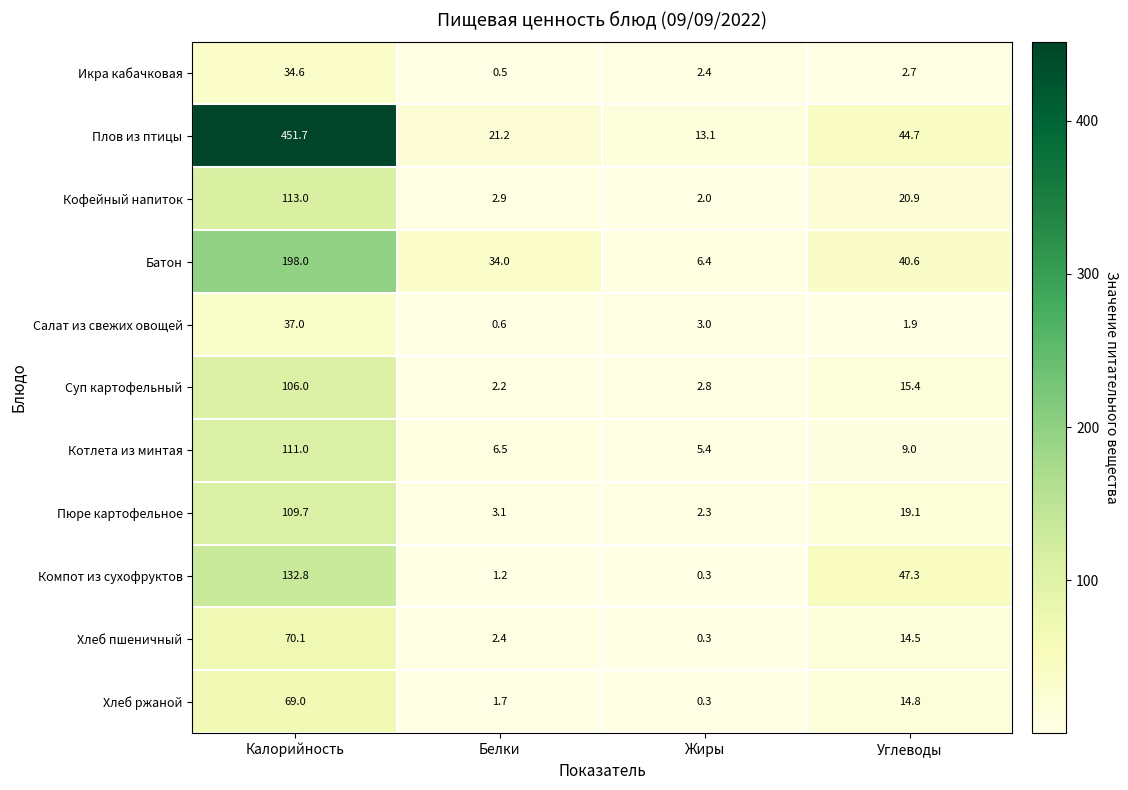

Which series has the largest total across all categories?

Плов из птицы